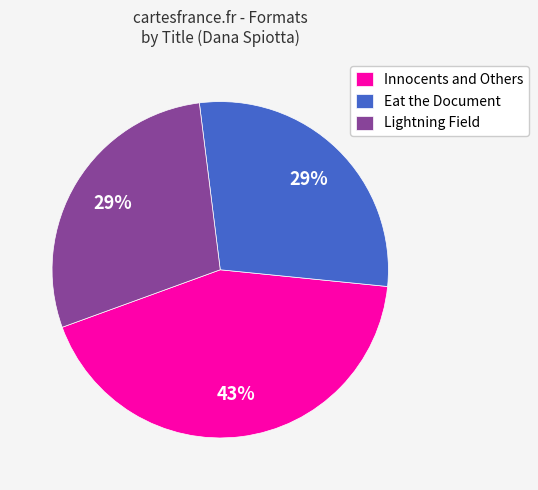

Is the sum of Eat the Document and Lightning Field greater than half?

Yes